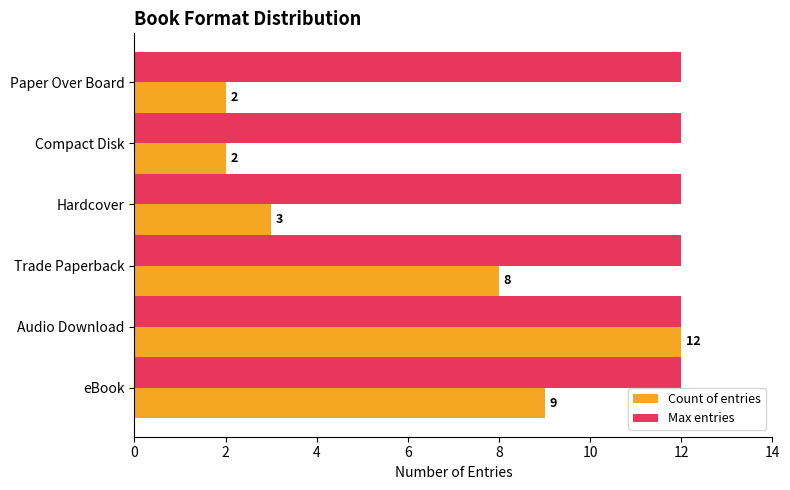

True or false: Max entries has a value of 12 at Trade Paperback.

True